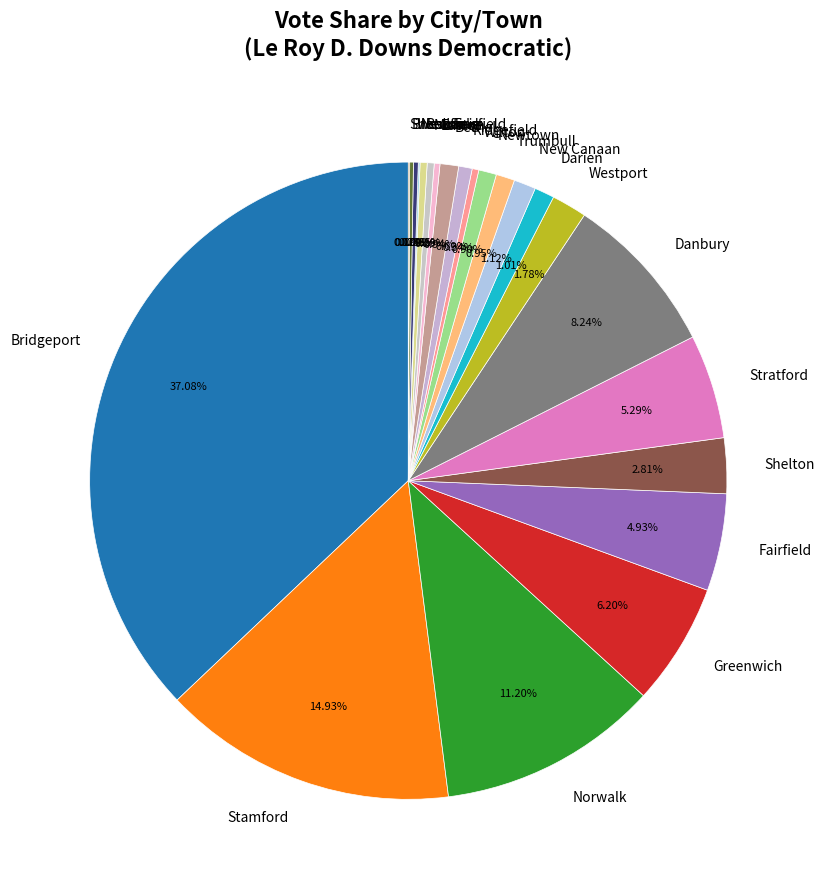

What percentage is NOT represented by New Canaan?

98.9%